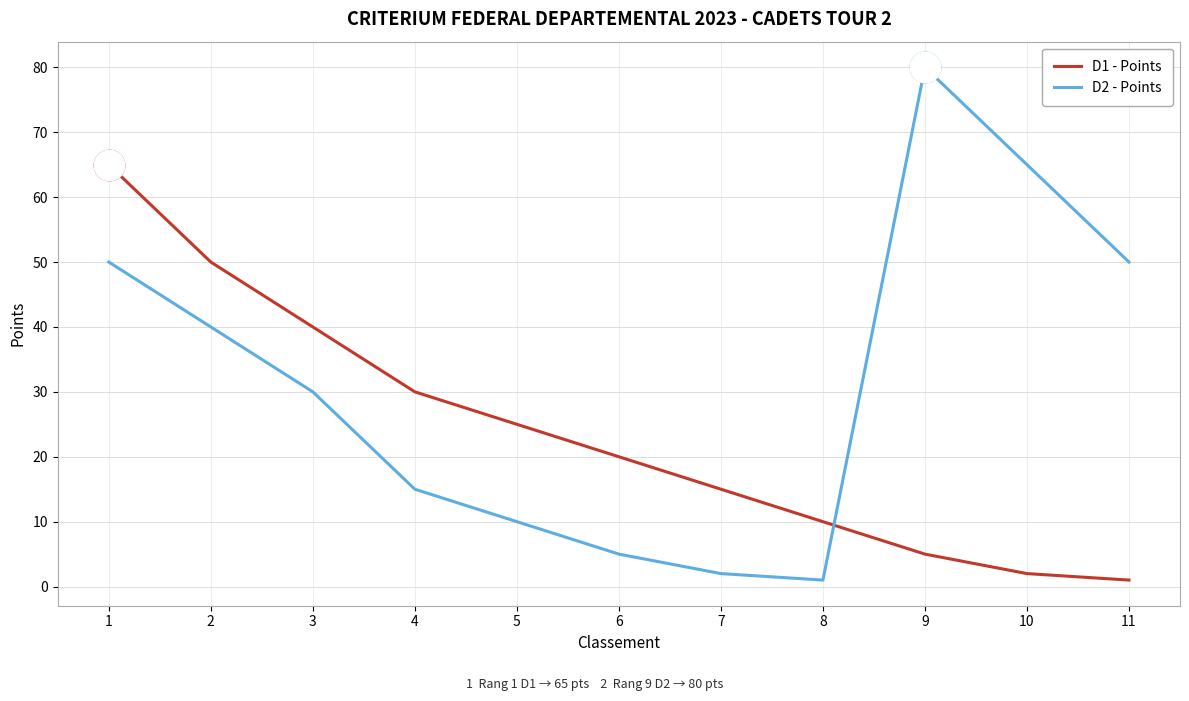

What is the difference between the highest and lowest values at 10?

63